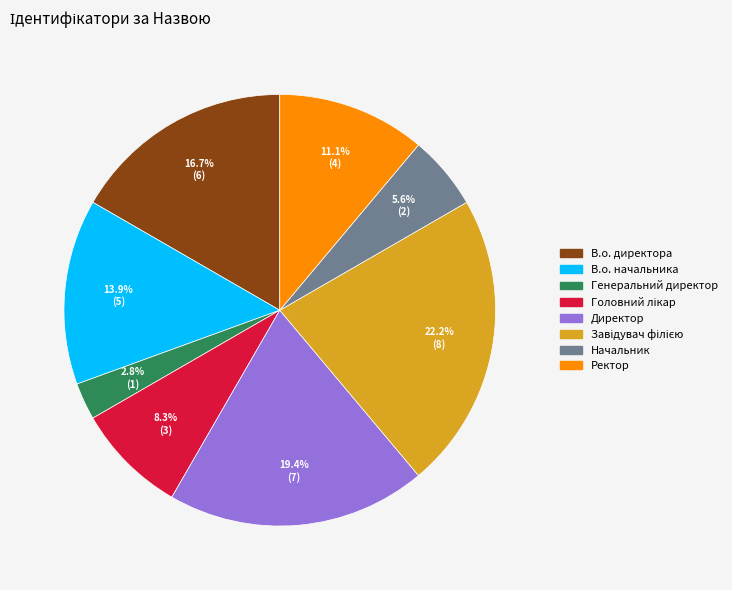

The В.о. директора slice represents 27% of the pie. True or false?

False